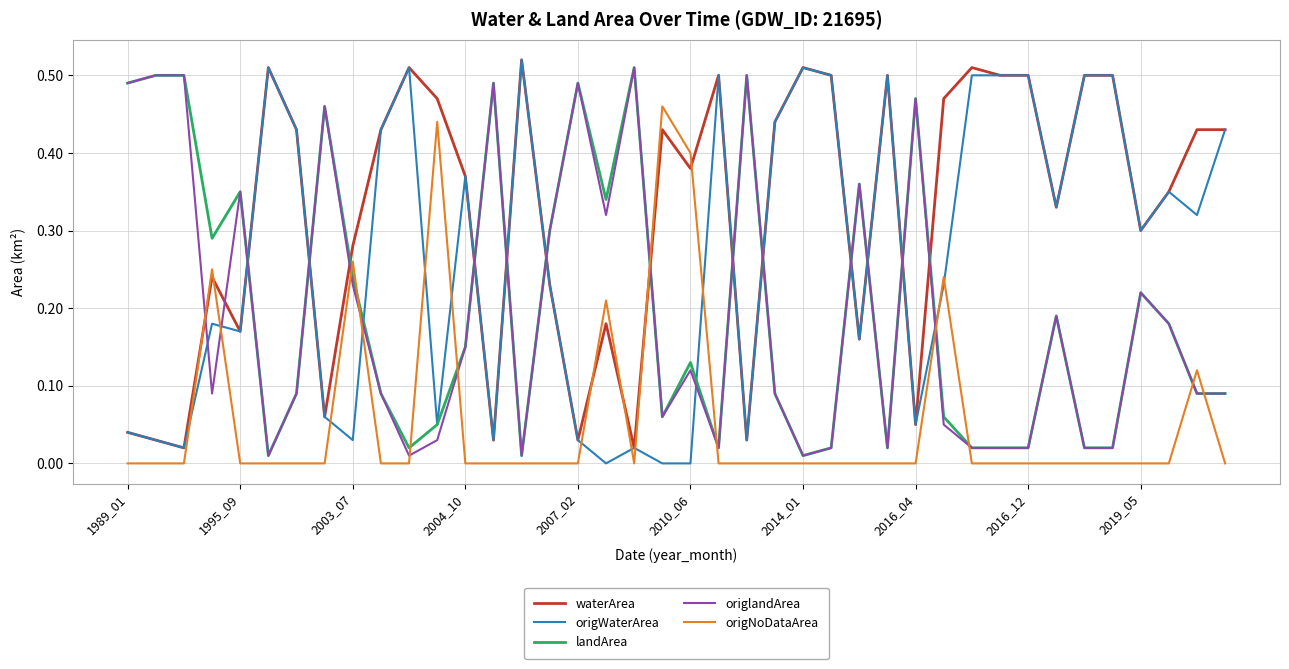

Which series has the largest total across all categories?

waterArea